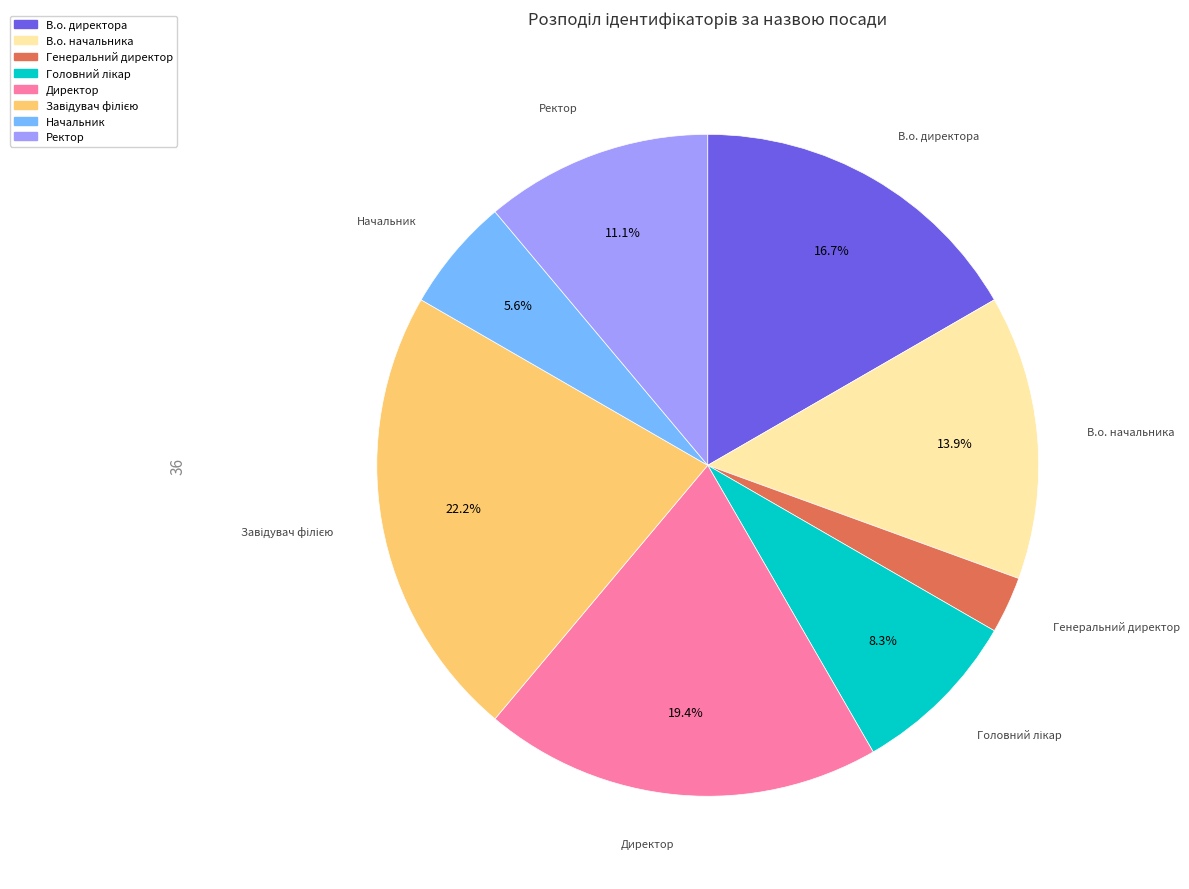

What is the smallest slice in the pie chart?

Генеральний директор